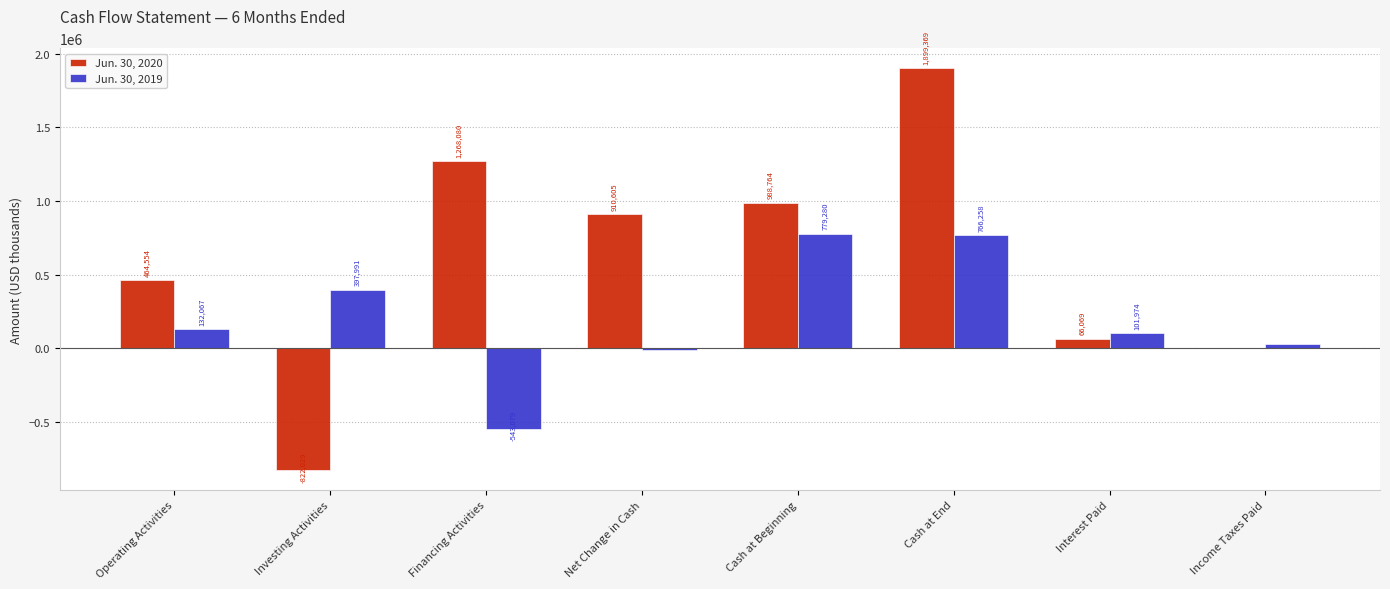

Is the value of Jun. 30, 2019 at Cash at End greater than the value of Jun. 30, 2020 at Operating Activities?

Yes